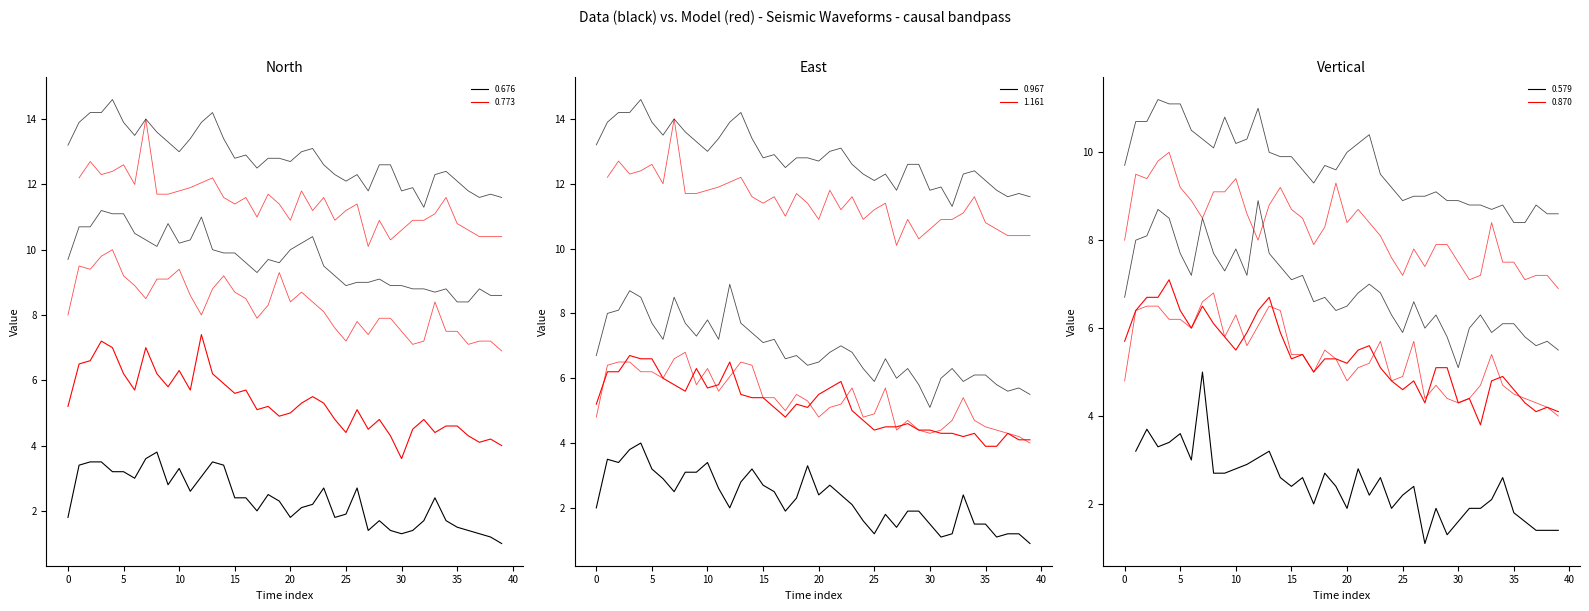

The 1.161 series shows 5.5 at 20. True or false?

False